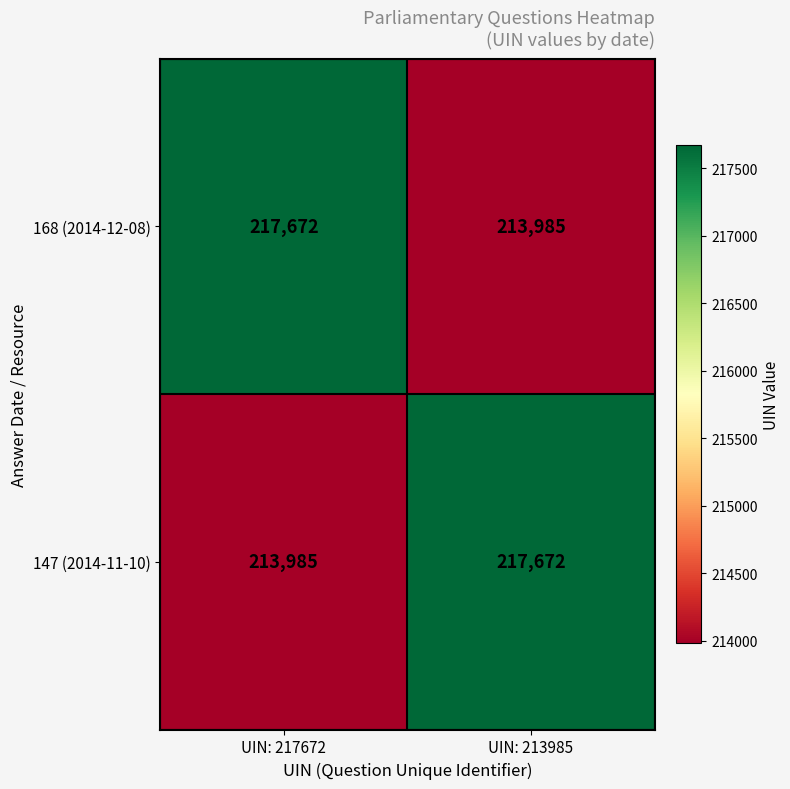

What is the sum of the 168 (2014-12-08) values at UIN: 213985 and UIN: 217672?

431657